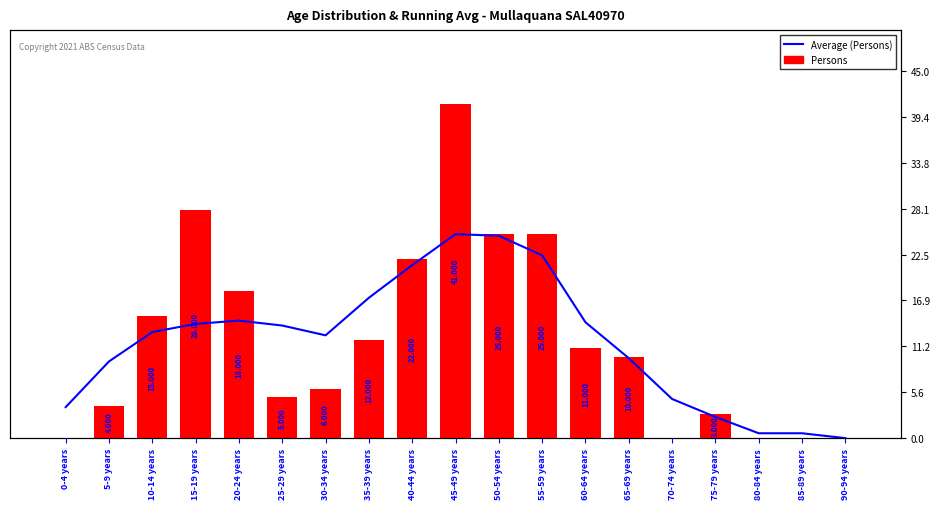

What is the approximate value of Average (Persons) at 40-44 years?

21.2